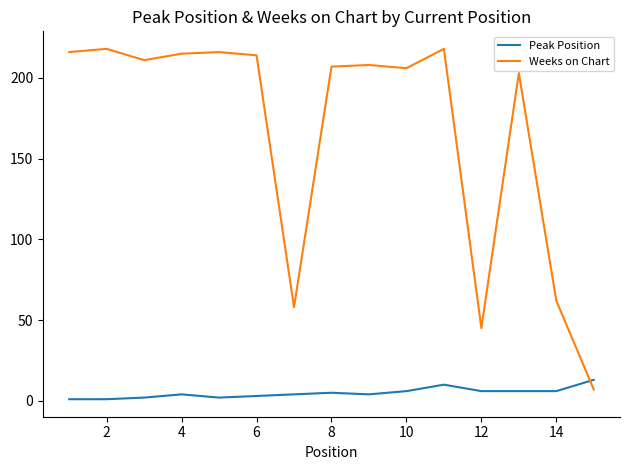

Rank the series by their average value, from lowest to highest.

Peak Position, Weeks on Chart